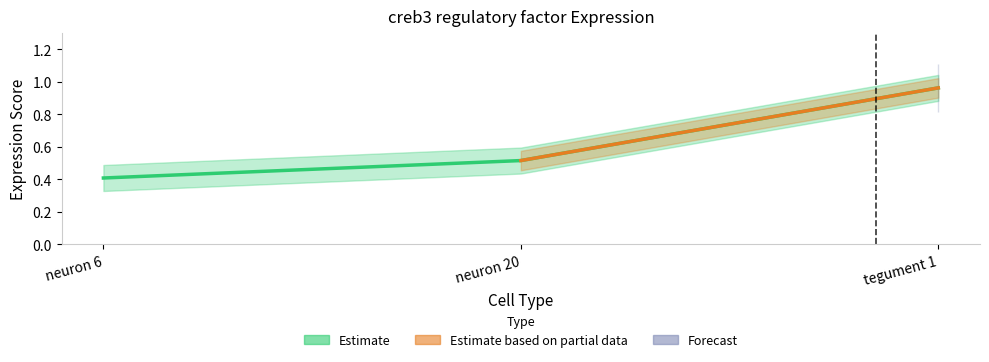

What is the label of the 2nd point from the left?

neuron 20